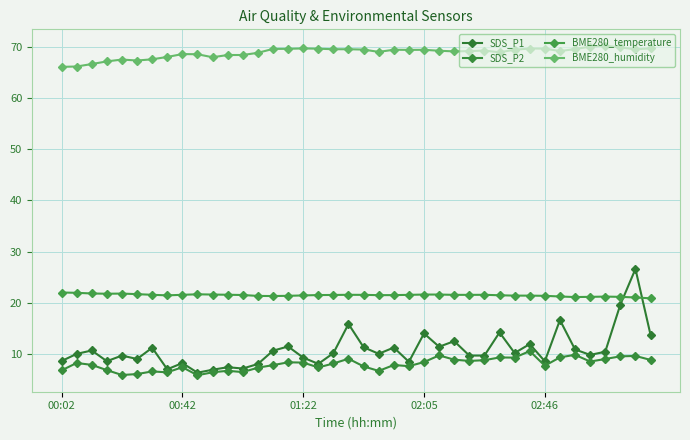

What is the average value of the BME280_temperature series?

21.5